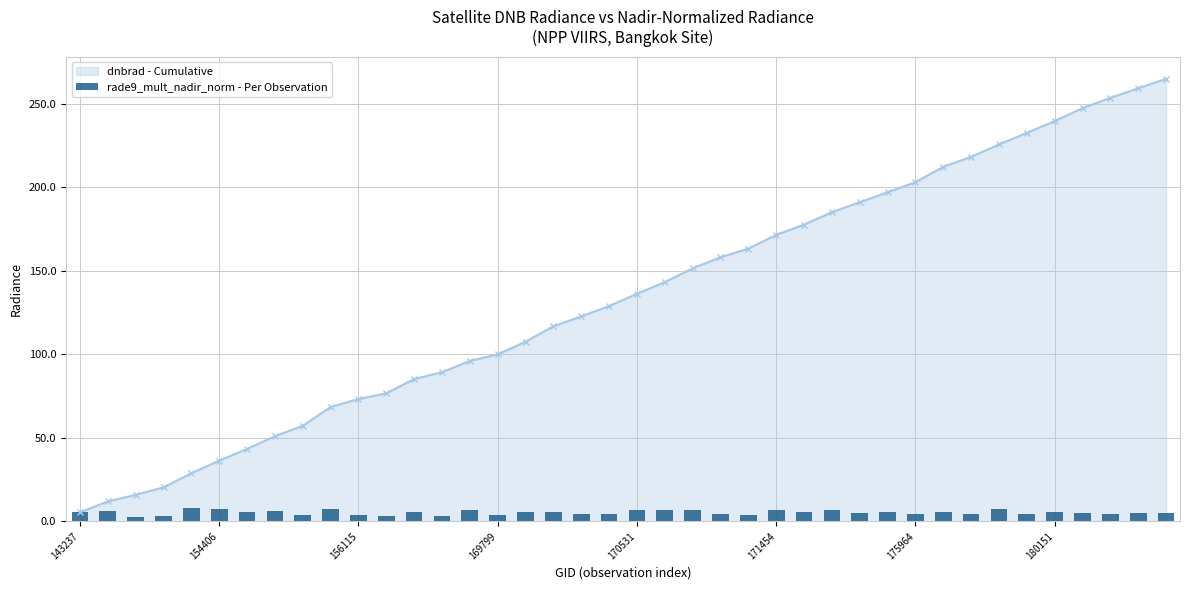

The value of dnbrad - Cumulative at 154406 is 19.8. True or false?

False